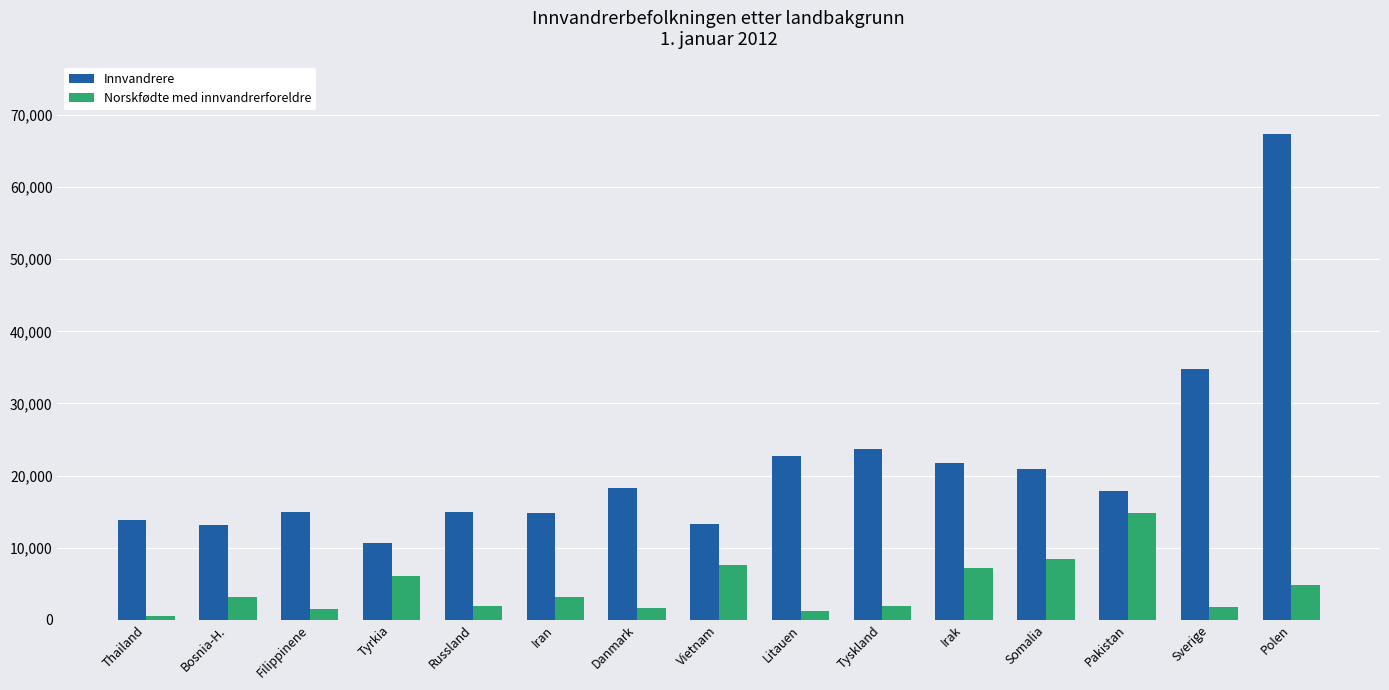

What is the approximate value of Innvandrere at Danmark?

18227